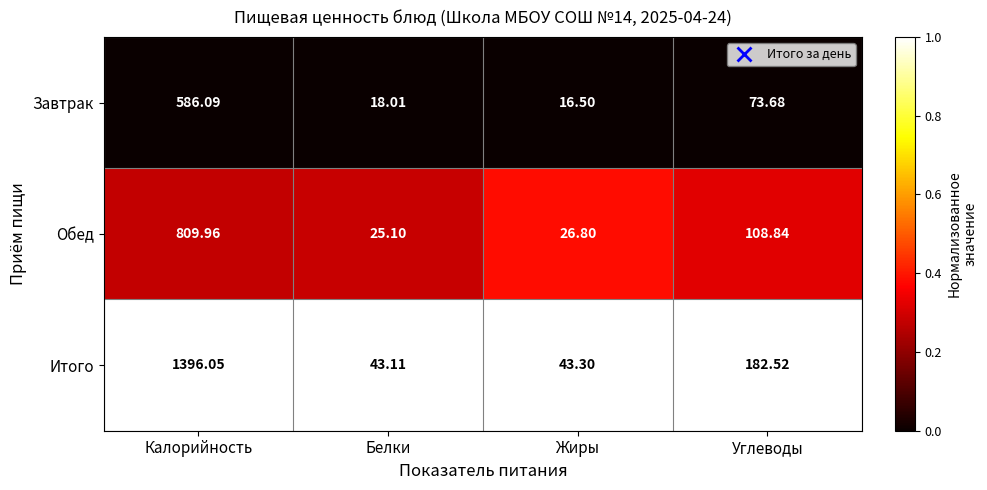

Rank the series by their average value, from highest to lowest.

Итого, Обед, Завтрак